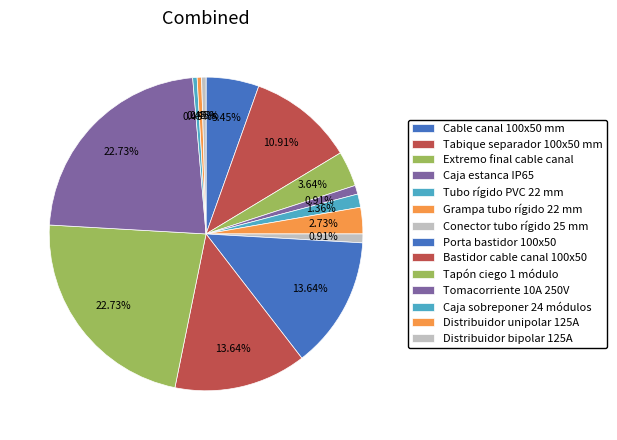

Is there any slice that represents more than half of the pie?

No